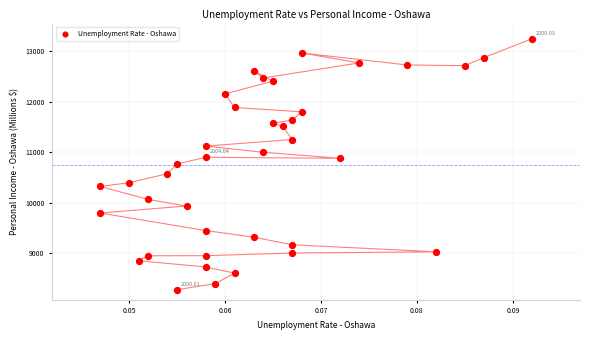

What is the range of Y values (max minus min)?

4965.3